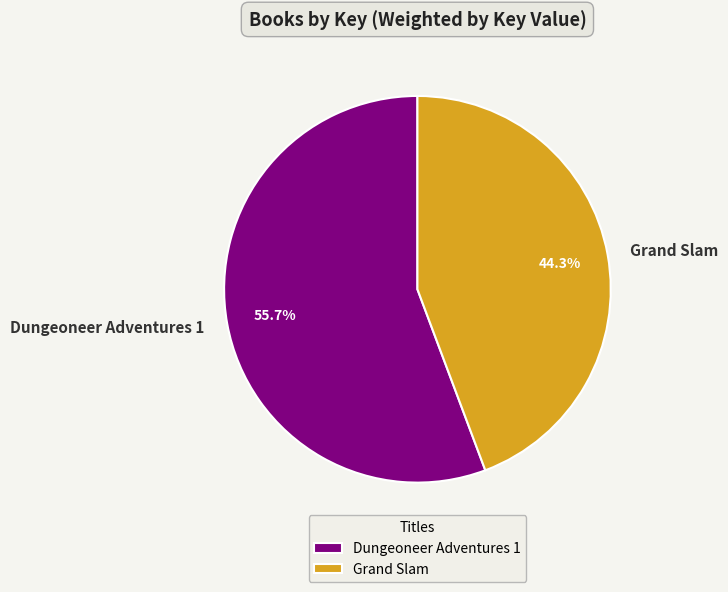

To the nearest percent, what is the combined percentage of Dungeoneer Adventures 1 and Grand Slam?

100%